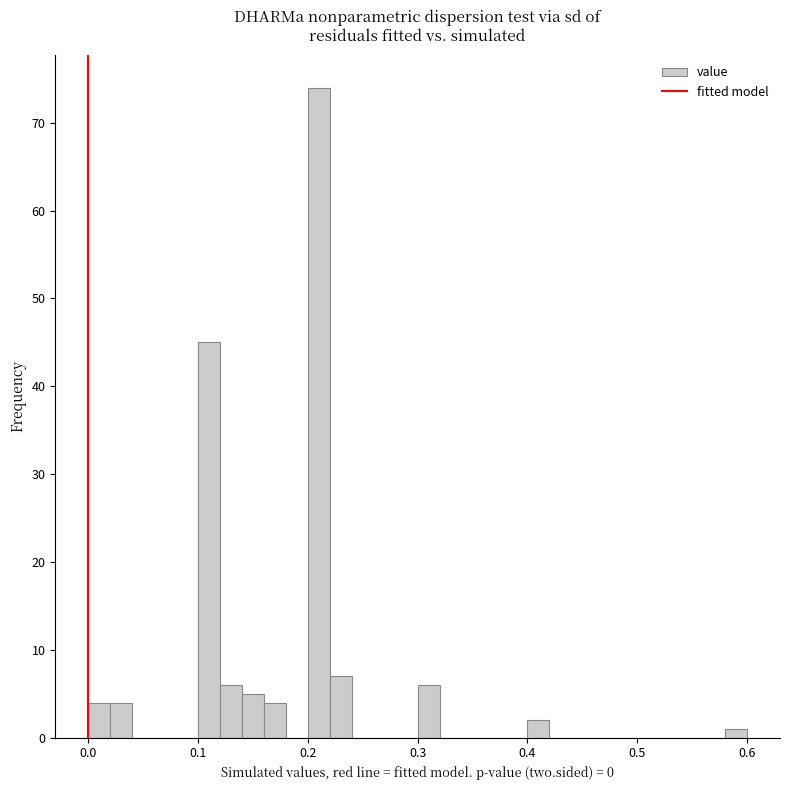

Read against the x-axis, roughly where is the centre of the tallest bar?

0.21